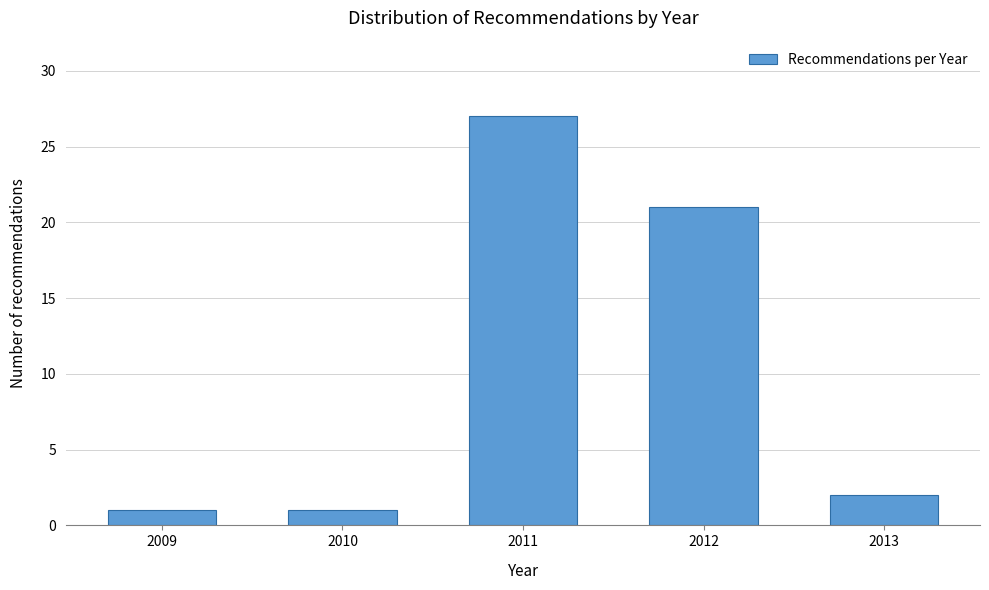

Reading left to right, extract all data points from this chart.

1	1	27	21	2